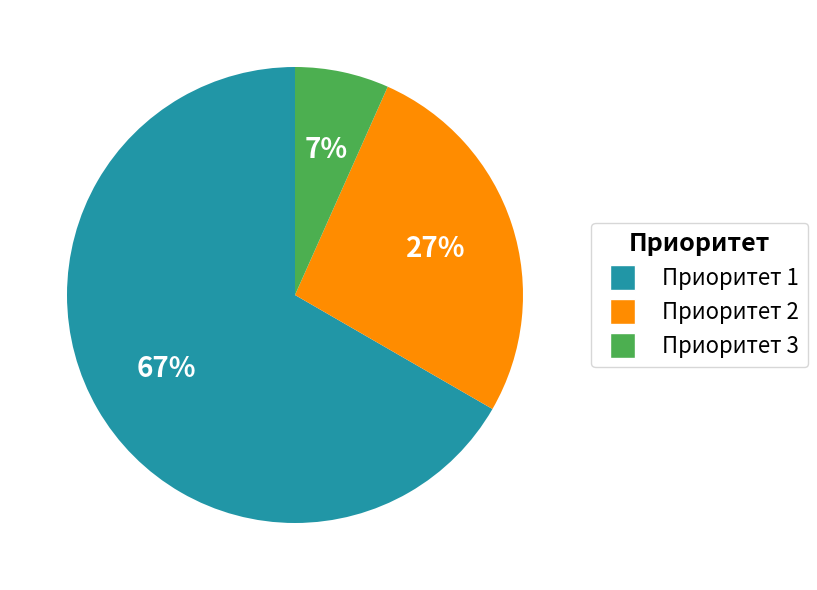

How many segments does this pie chart have?

3